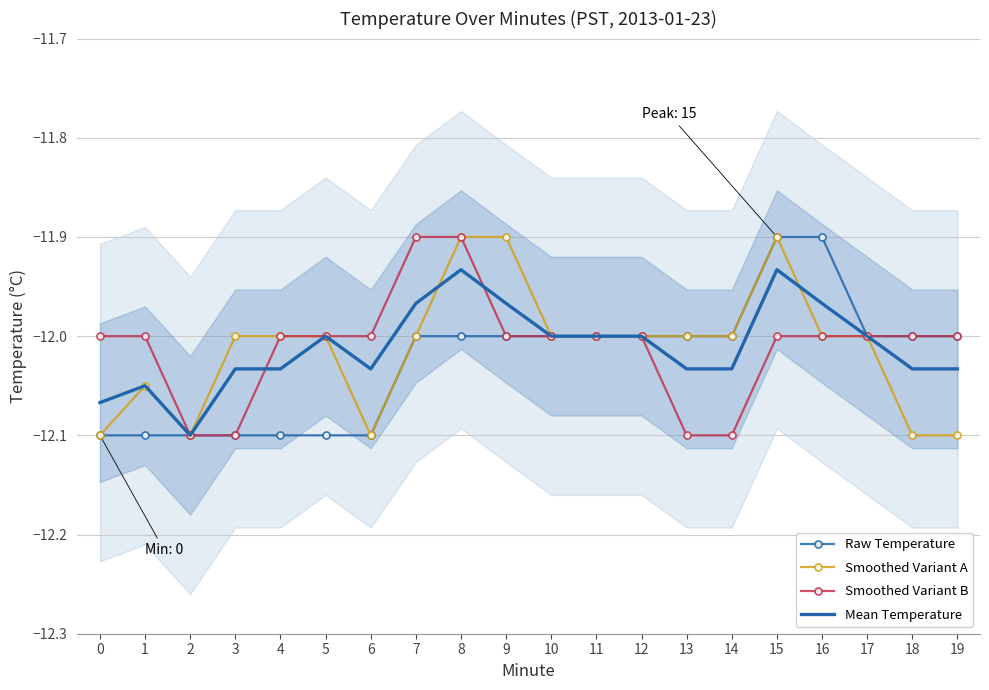

What is the difference between the highest and lowest values at 1?

0.1